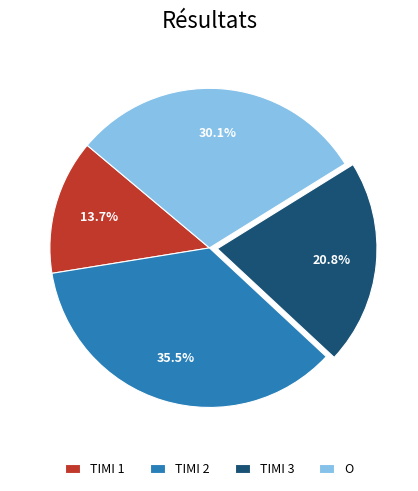

How many slices are in this pie chart?

4